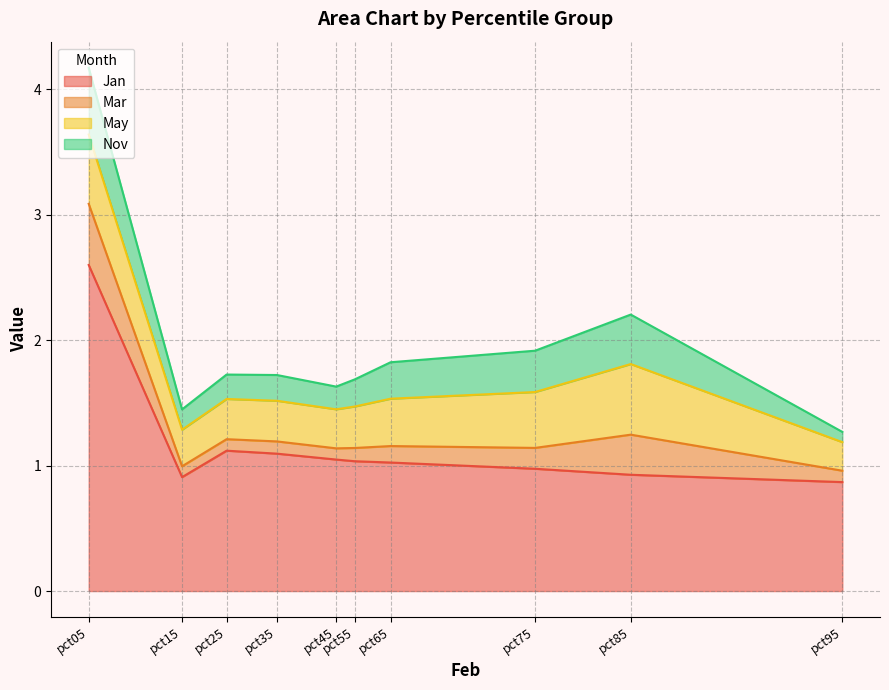

What is the value of the Mar point at the 3rd from the left?

0.1